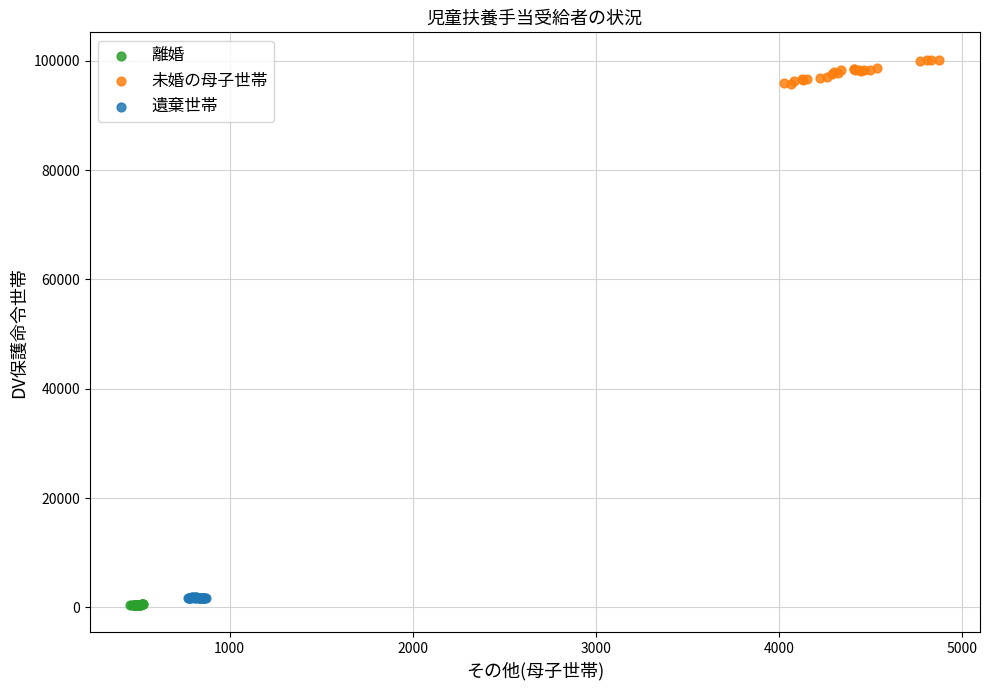

What are all the series names shown in the legend?

離婚, 未婚の母子世帯, 遺棄世帯